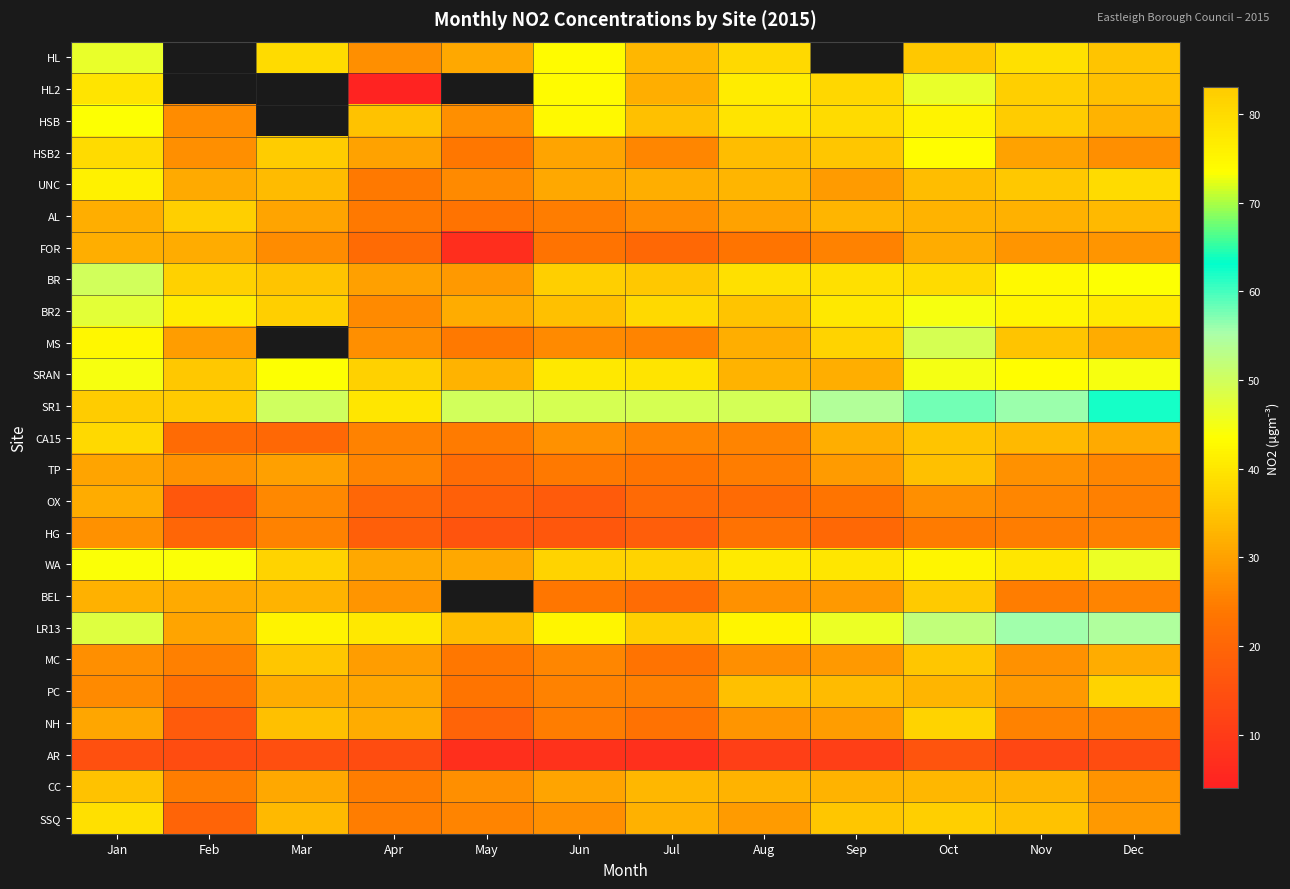

True or false: SRAN has a value of 45.0 at Oct.

True